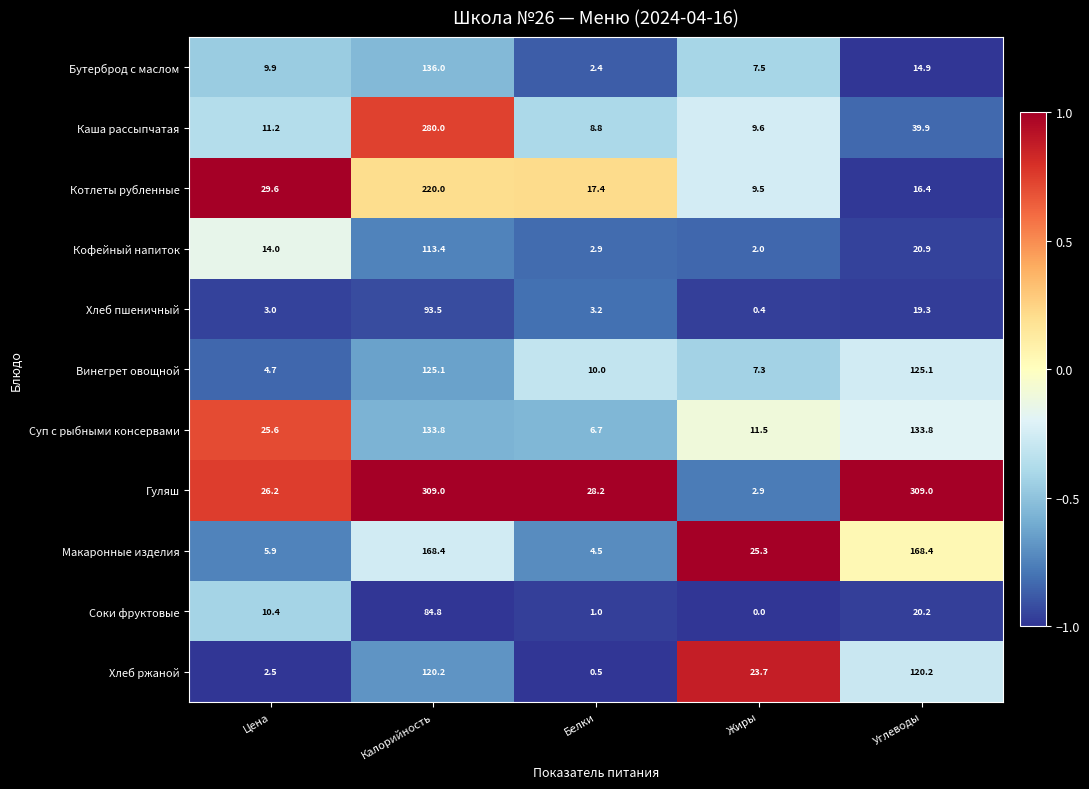

Which category has the lowest value across all series?

Жиры